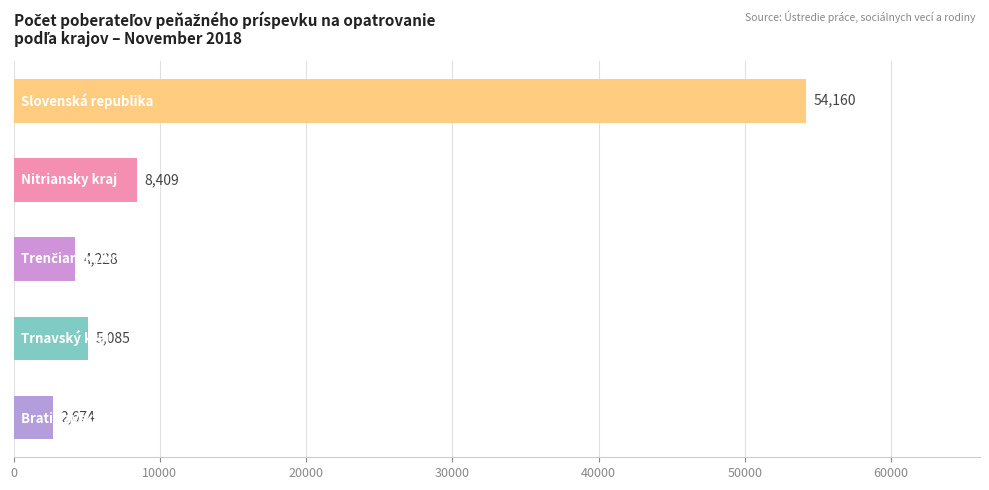

What is the difference between the second highest and minimum values?

5735